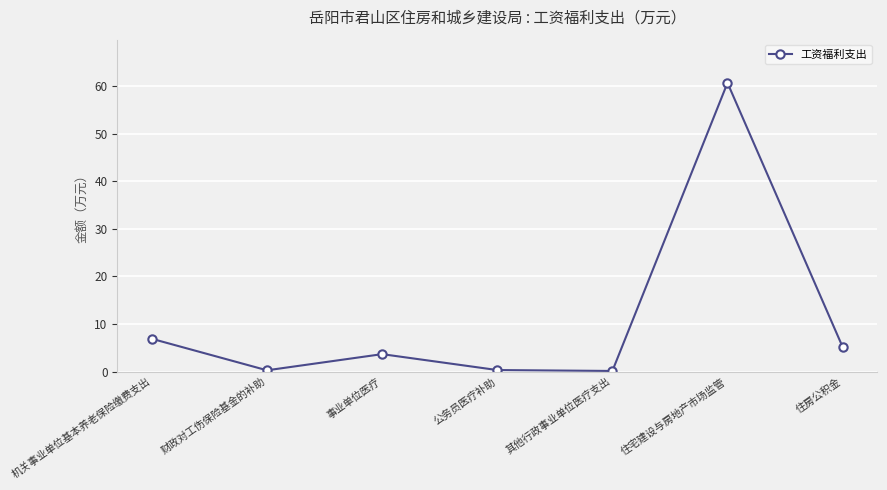

What position from the right is 机关事业单位基本养老保险缴费支出?

7